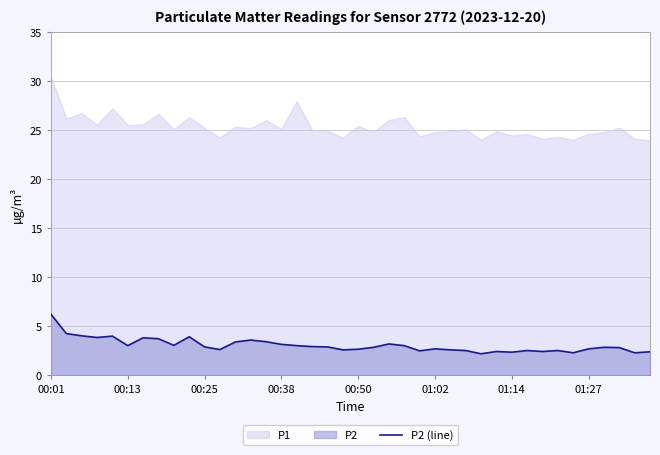

Between 10 and 24, which is larger?

10